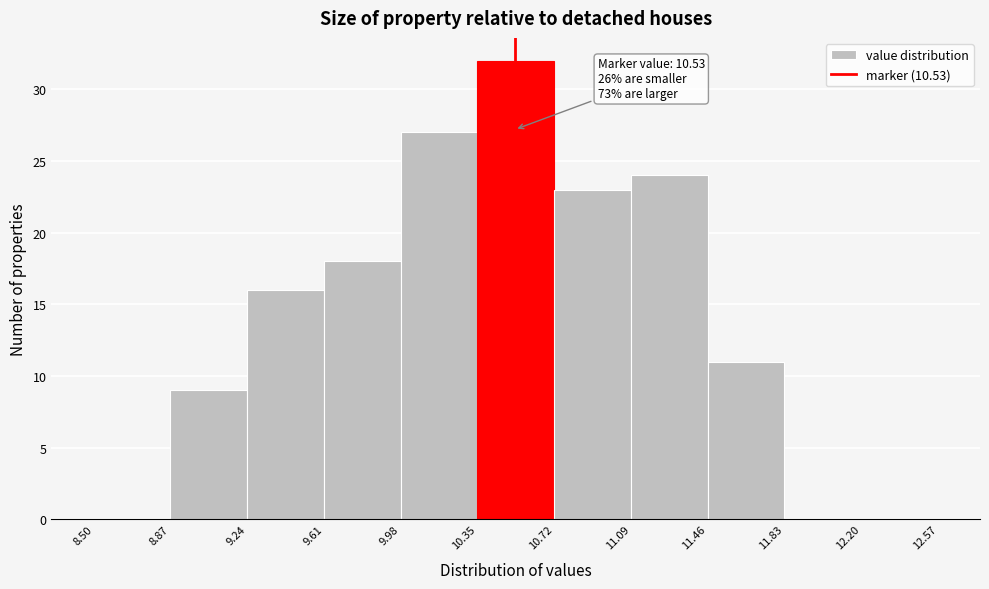

Over which range of the x-axis is the bar tallest?

10.35 to 10.72